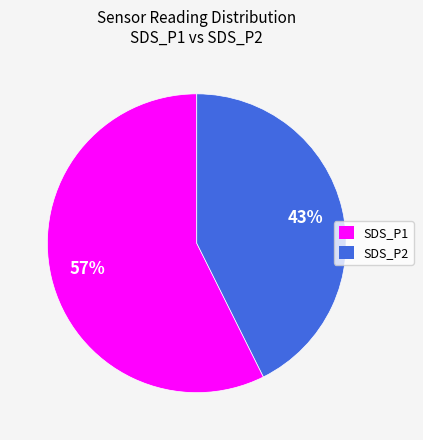

The SDS_P1 slice represents 58% of the pie. True or false?

True